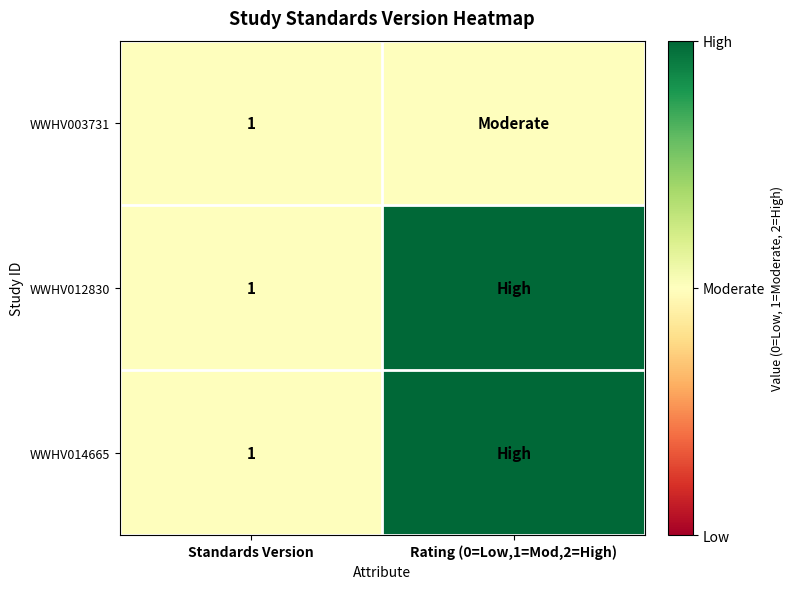

The value of WWHV003731 at Standards Version is 2. True or false?

False